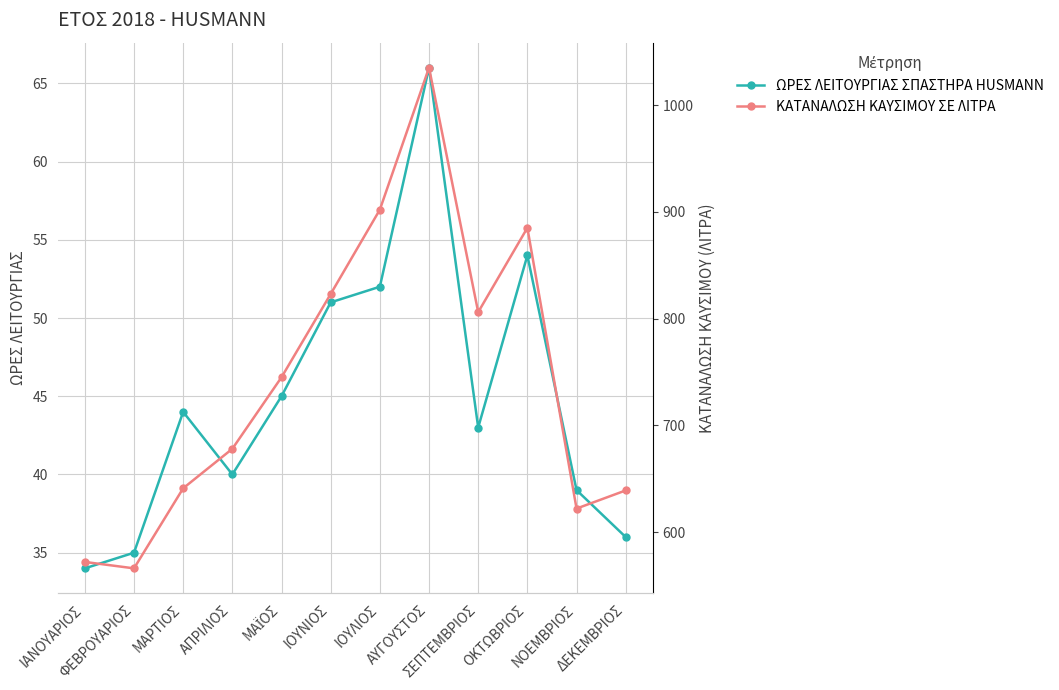

What are all the series names shown in the legend?

ΩΡΕΣ ΛΕΙΤΟΥΡΓΙΑΣ ΣΠΑΣΤΗΡΑ HUSMANN, ΚΑΤΑΝΑΛΩΣΗ ΚΑΥΣΙΜΟΥ ΣΕ ΛΙΤΡΑ